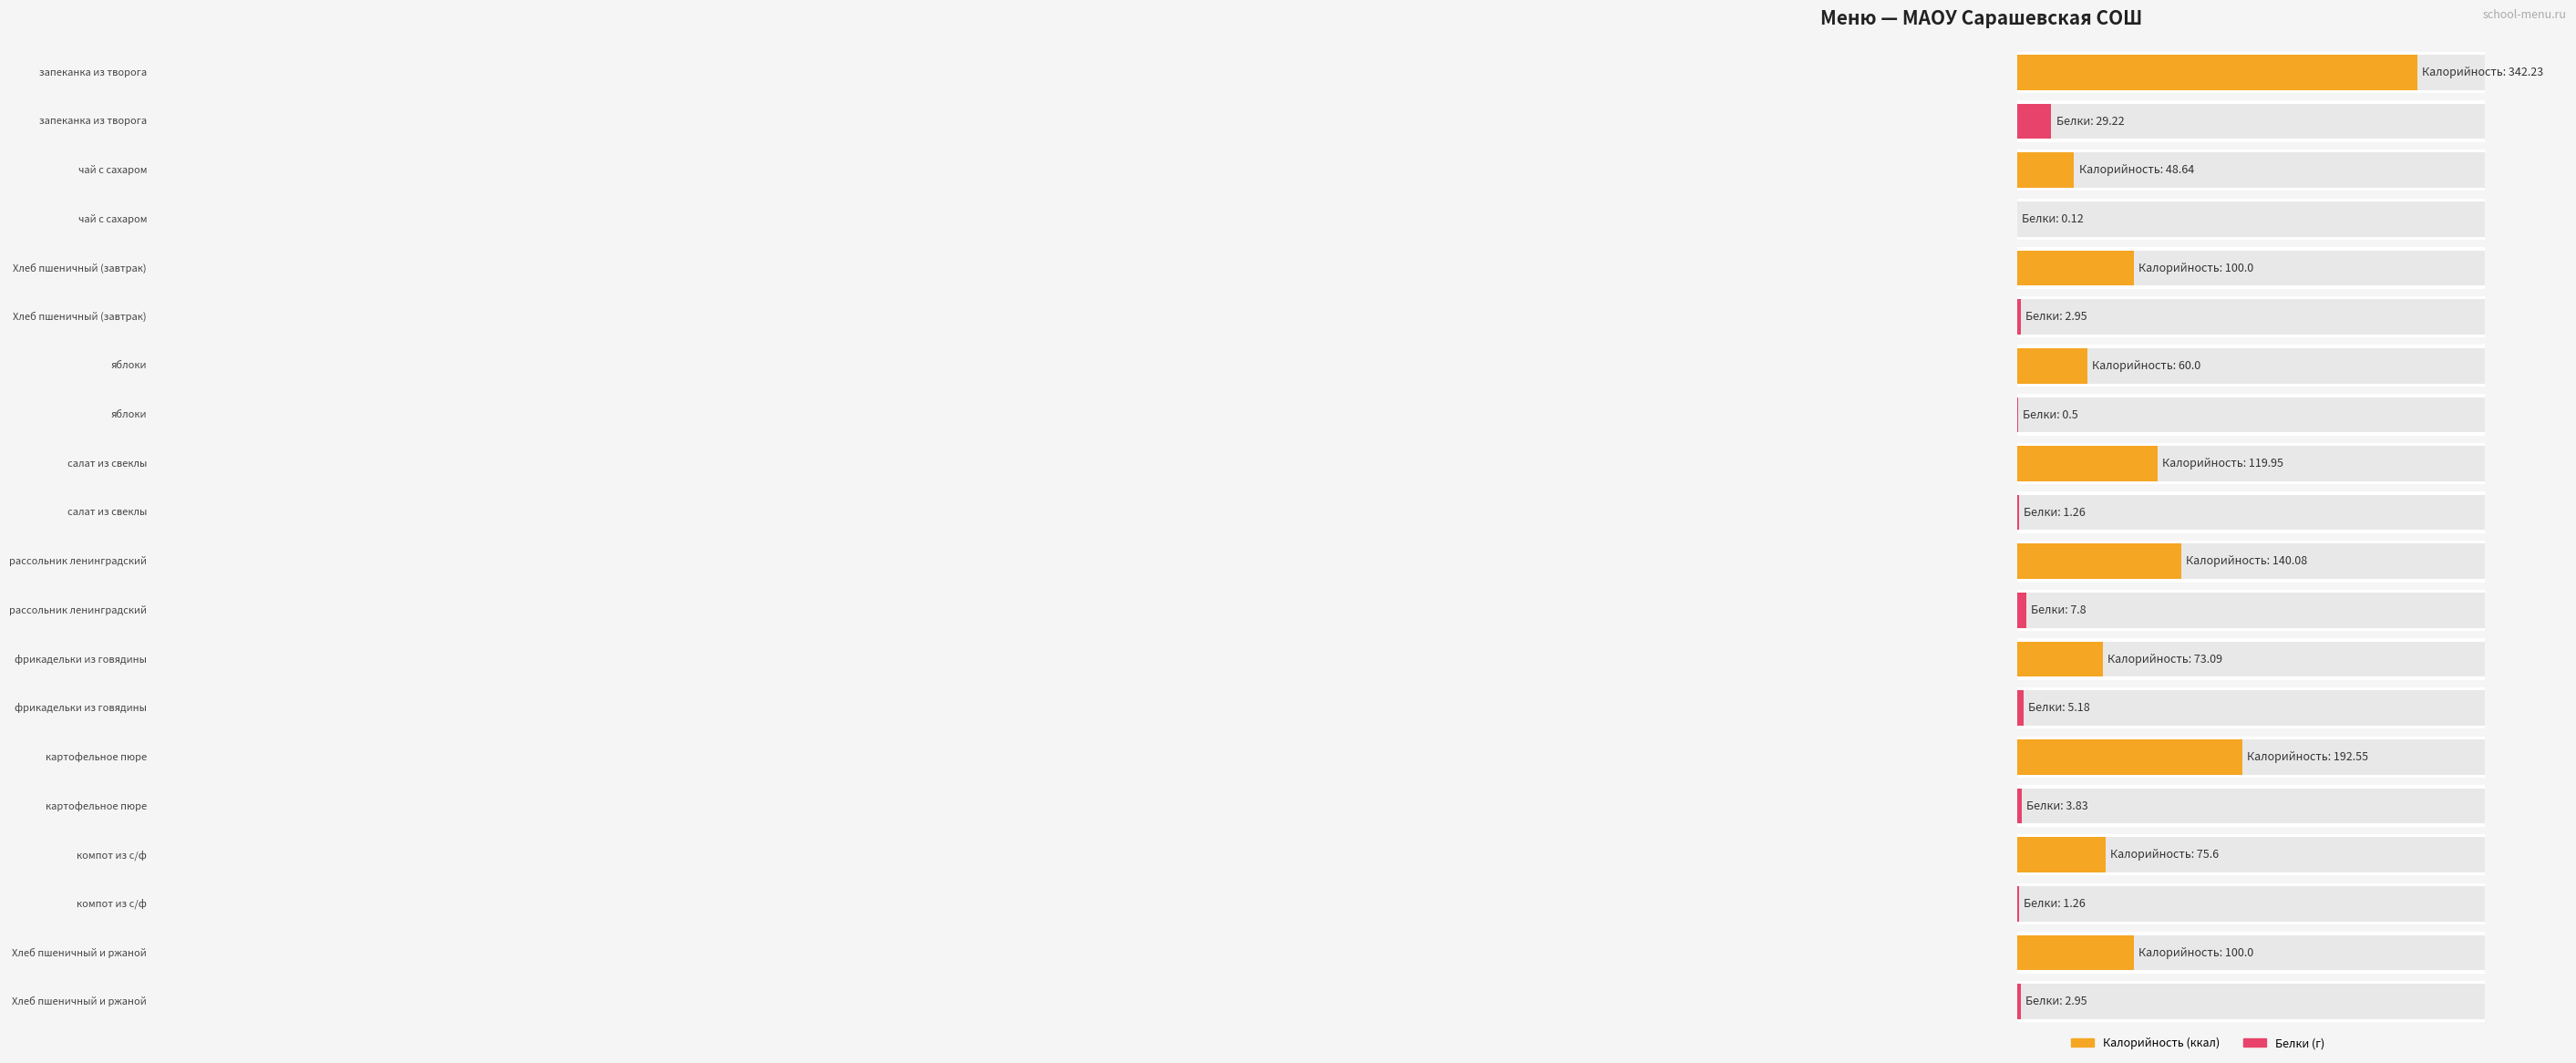

Is it true that Калорийность equals 453.1 at запеканка из творога?

False